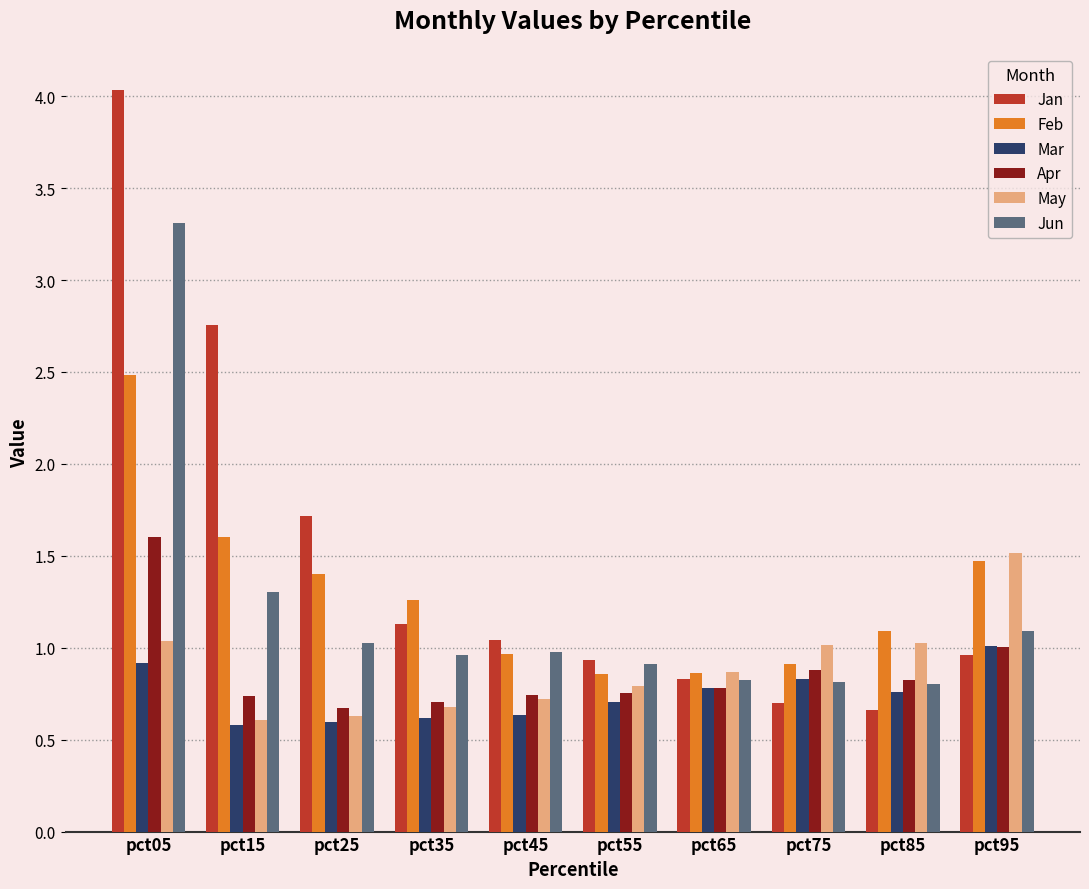

What is the sum of all Mar values?

7.4